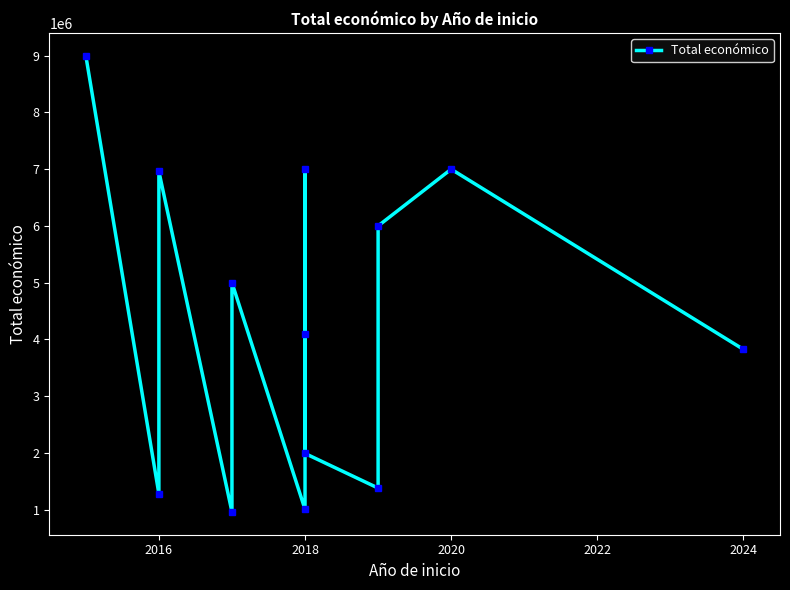

Is it true that the value at 2018 is 4559288?

False